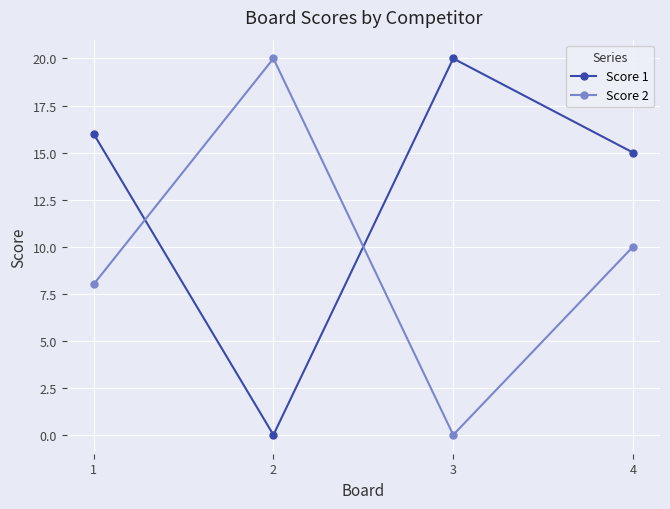

Which series changed the most between 2 and 4?

Score 1